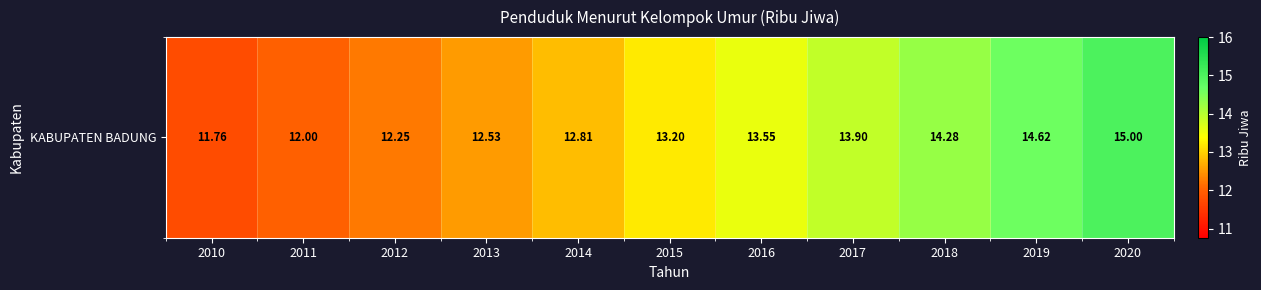

List the labels in order of value, smallest first.

2010, 2011, 2012, 2013, 2014, 2015, 2016, 2017, 2018, 2019, 2020